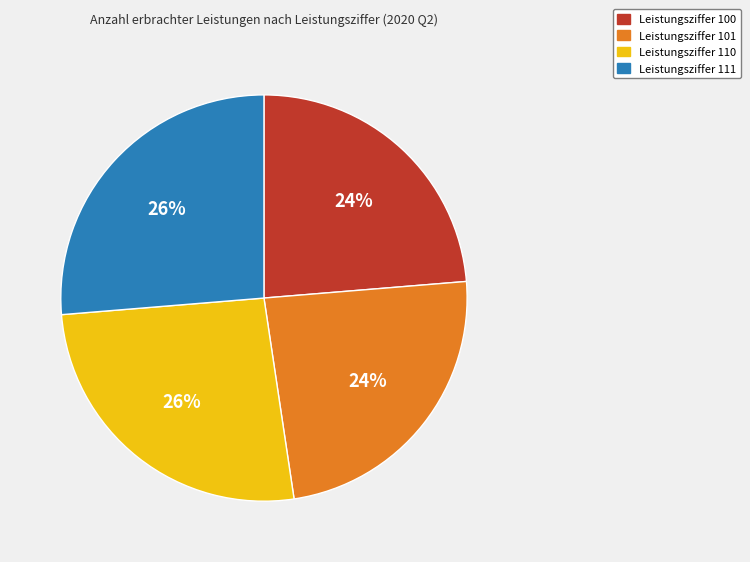

Do Leistungsziffer 111 and Leistungsziffer 110 together represent more than half of the pie?

Yes